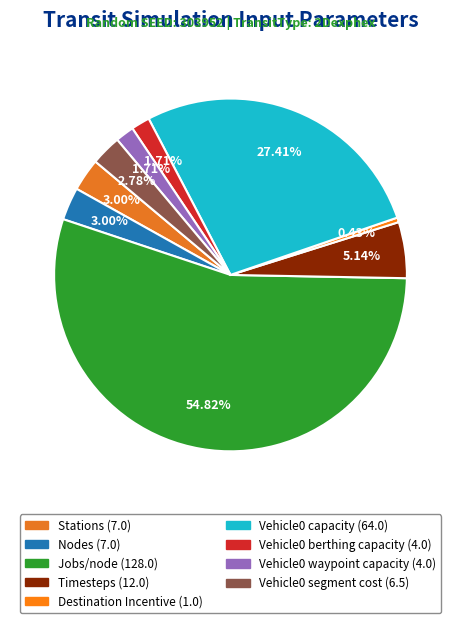

Do Timesteps and Vehicle0 berthing capacity together represent more than half of the pie?

No